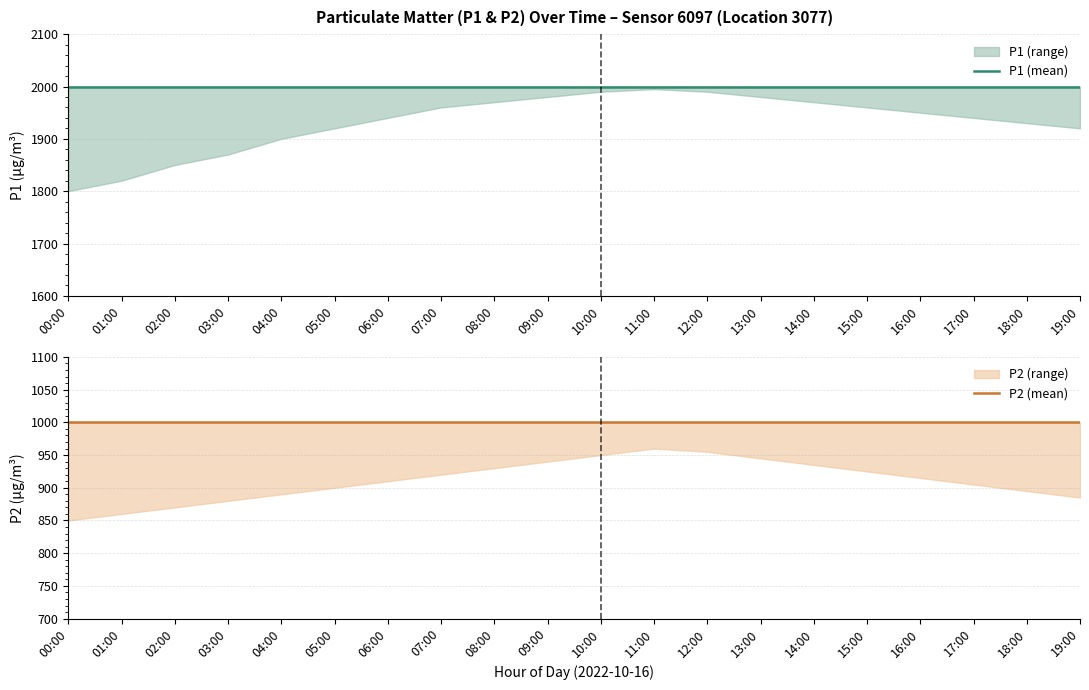

Between 05:00 and 10:00, which series saw the biggest shift?

P1 (mean)